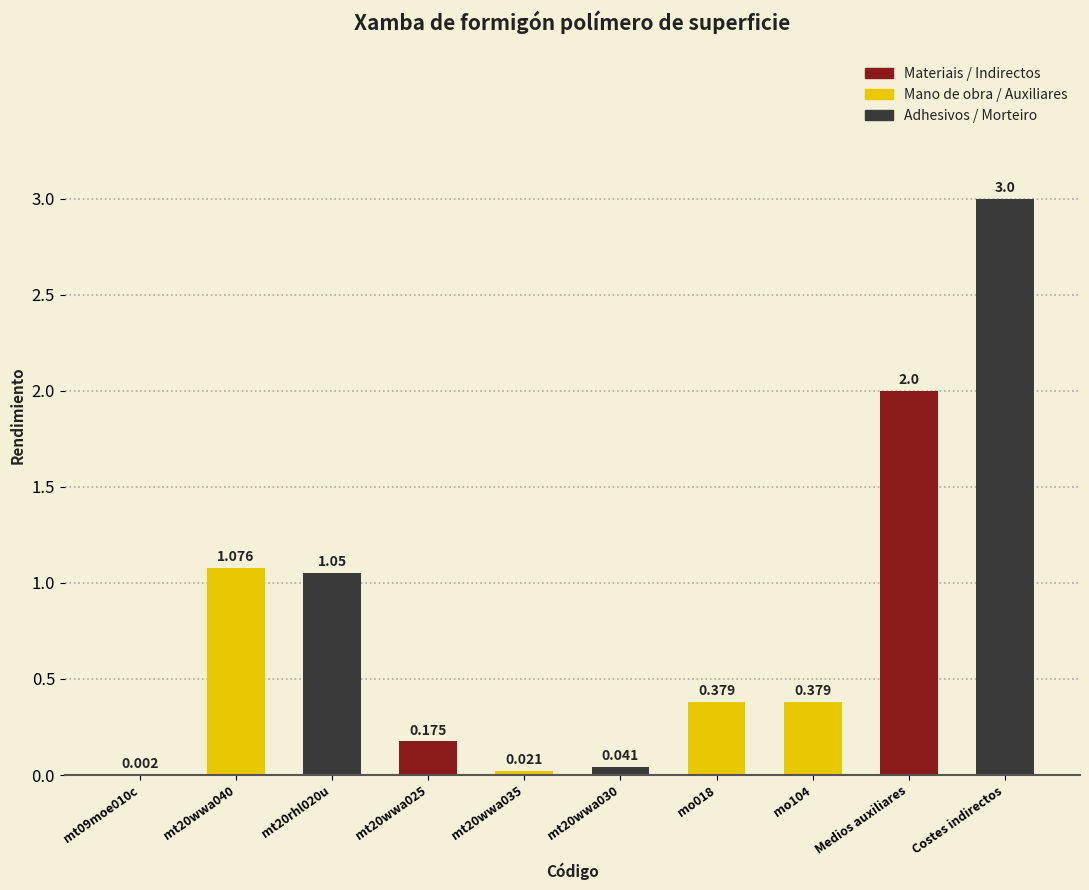

At which category does the chart reach its peak across all series?

Costes indirectos